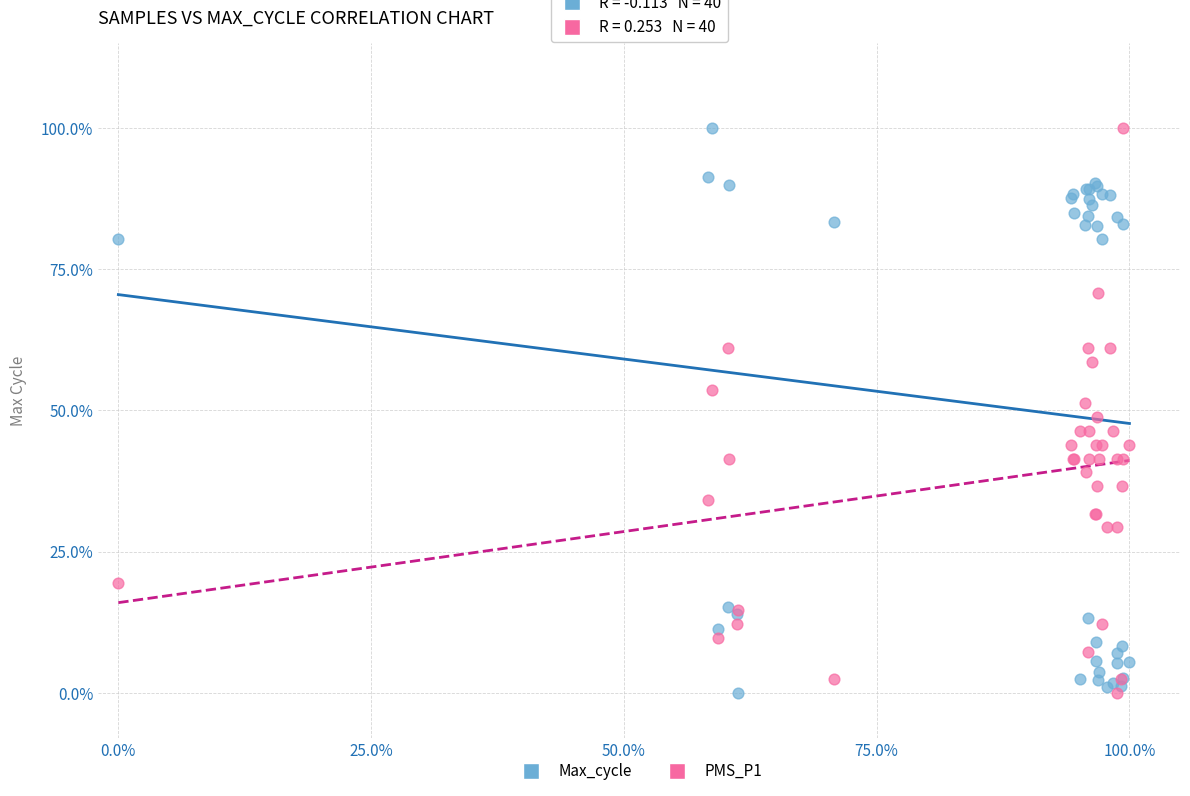

What are all the series names shown in the legend?

Max_cycle, PMS_P1